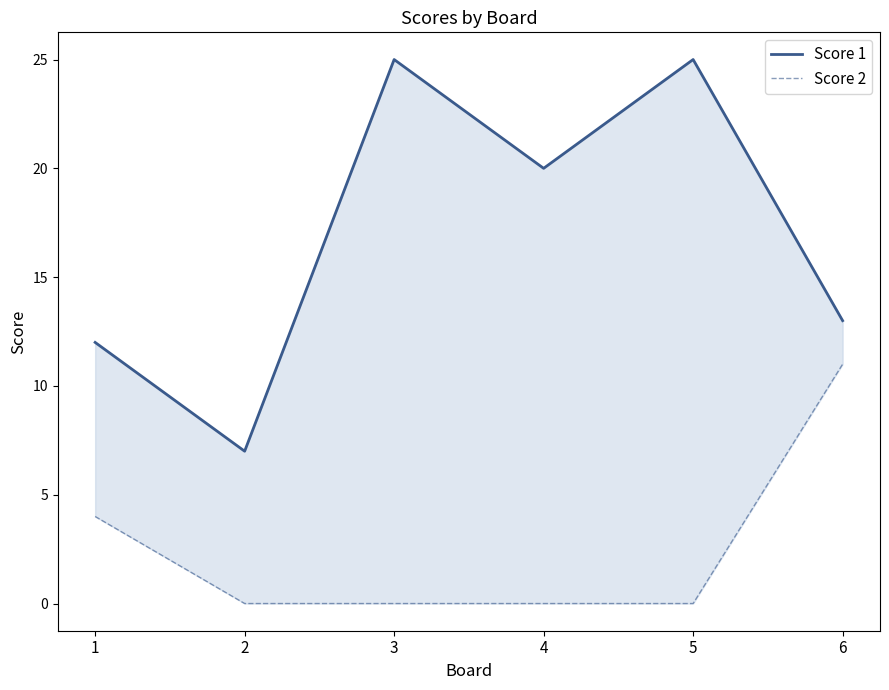

True or false: Score 1 has a value of 12 at 1.

True